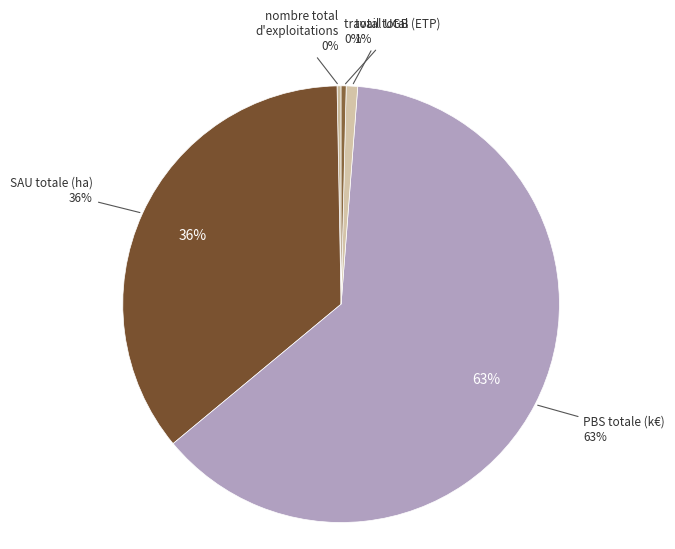

Which category accounts for the majority?

PBS totale (k€)